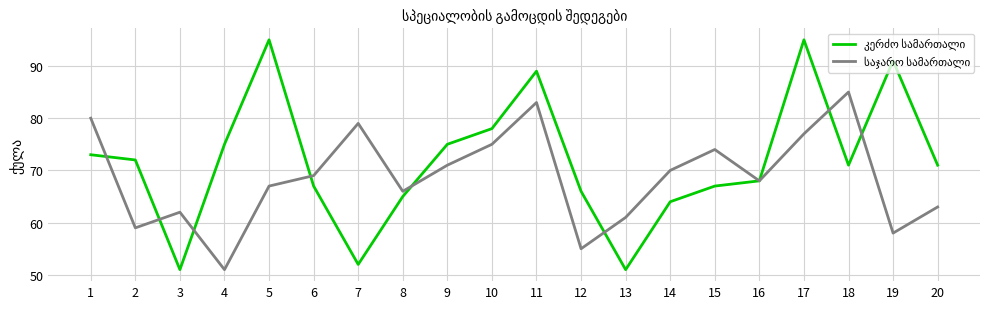

What is the total value across all series at 9?

146